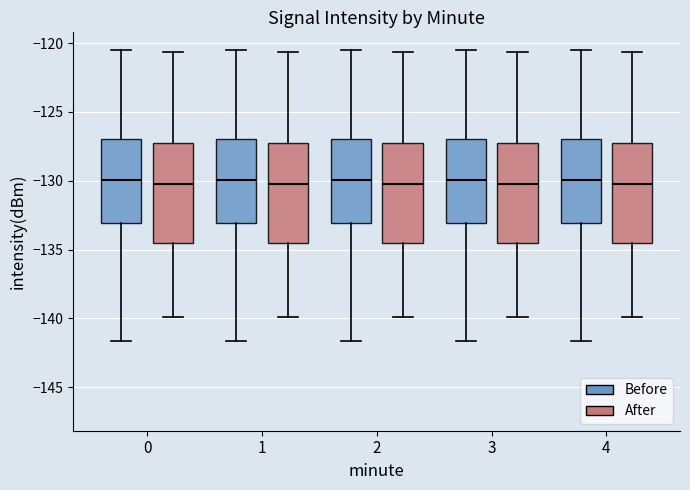

Reading left to right, transcribe this box plot: for each box, give where its median line is, the range the box spans, and where its two whiskers end, as read against the y-axis. The values are not printed on the chart, so give them approximately, as read against the axis.

0 (Before): median -130.0, box -133.0 to -127.0, whiskers -141.5 to -120.5
0 (After): median -130.0, box -134.5 to -127.5, whiskers -140.0 to -120.5
1 (Before): median -130.0, box -133.0 to -127.0, whiskers -141.5 to -120.5
1 (After): median -130.0, box -134.5 to -127.5, whiskers -140.0 to -120.5
2 (Before): median -130.0, box -133.0 to -127.0, whiskers -141.5 to -120.5
2 (After): median -130.0, box -134.5 to -127.5, whiskers -140.0 to -120.5
3 (Before): median -130.0, box -133.0 to -127.0, whiskers -141.5 to -120.5
3 (After): median -130.0, box -134.5 to -127.5, whiskers -140.0 to -120.5
4 (Before): median -130.0, box -133.0 to -127.0, whiskers -141.5 to -120.5
4 (After): median -130.0, box -134.5 to -127.5, whiskers -140.0 to -120.5